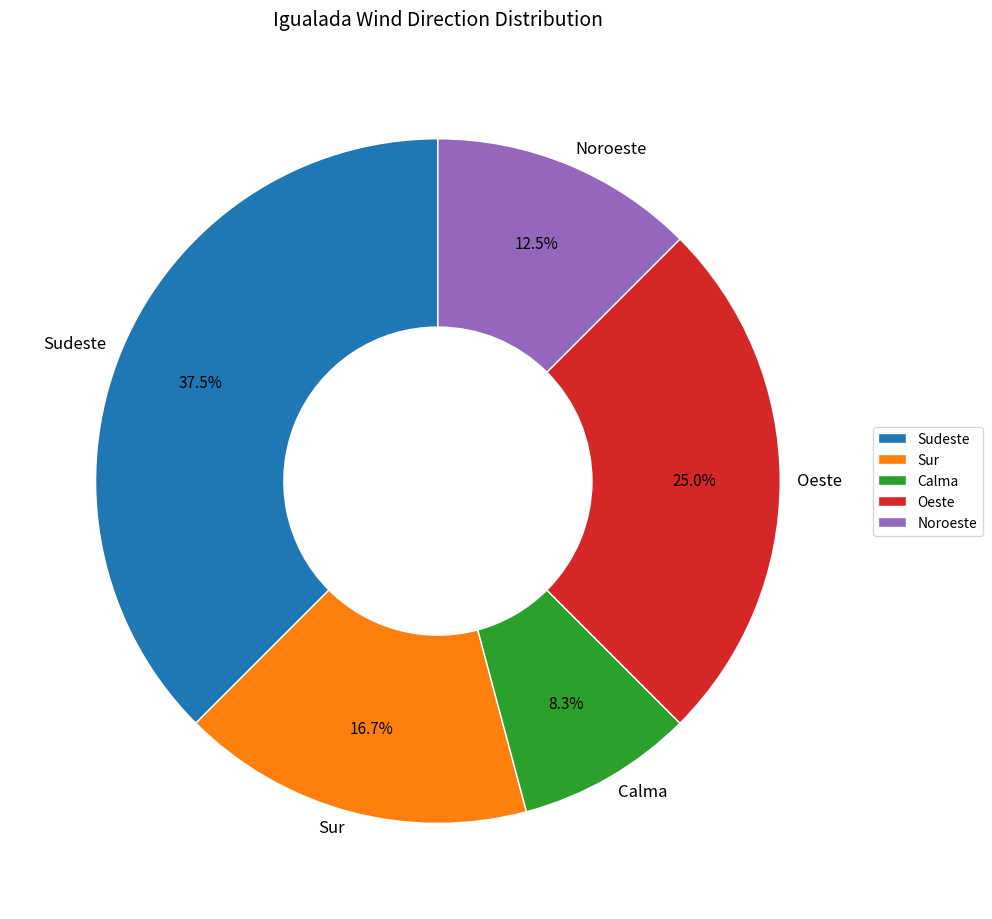

Combined, do Noroeste and Calma account for over 50%?

No